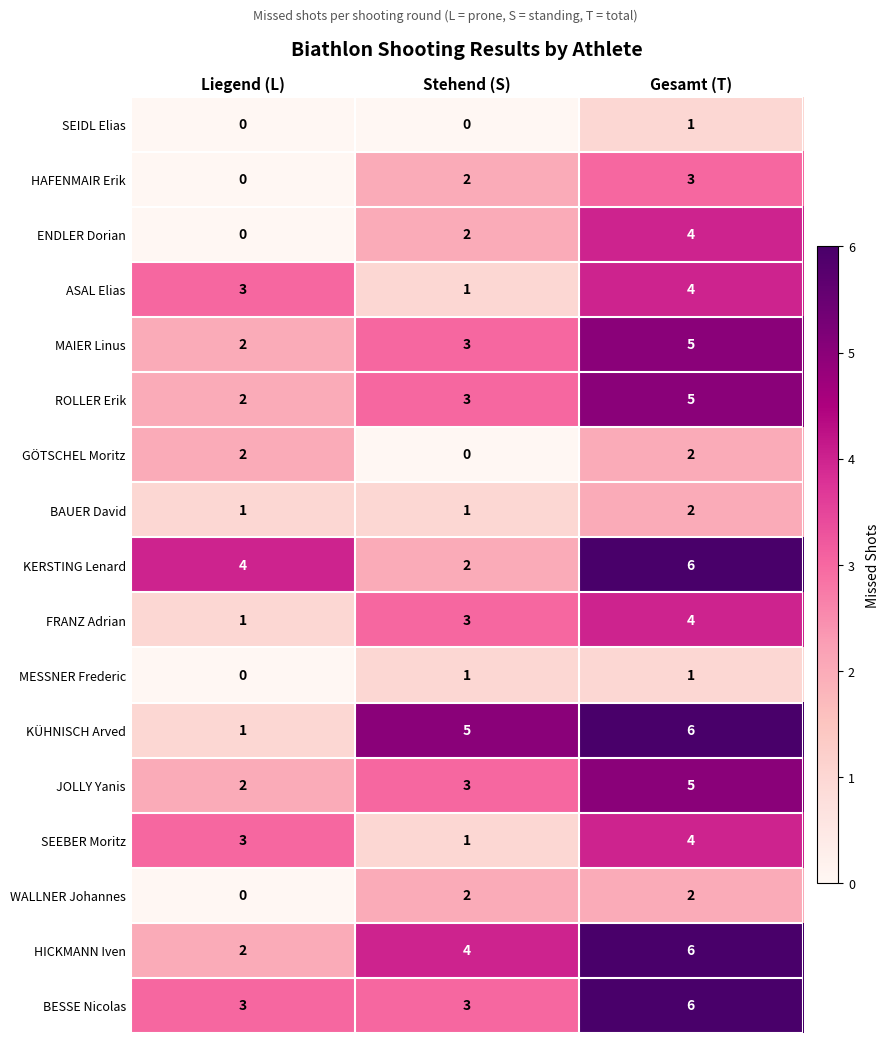

What is the sum of the JOLLY Yanis values at Liegend (L) and Gesamt (T)?

7